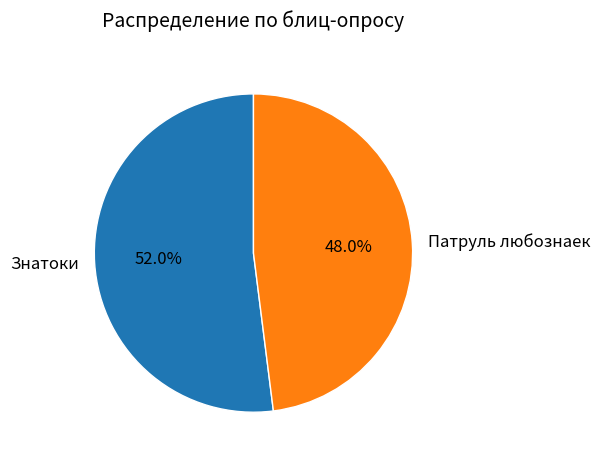

True or false: Знатоки accounts for 42% of the total.

False